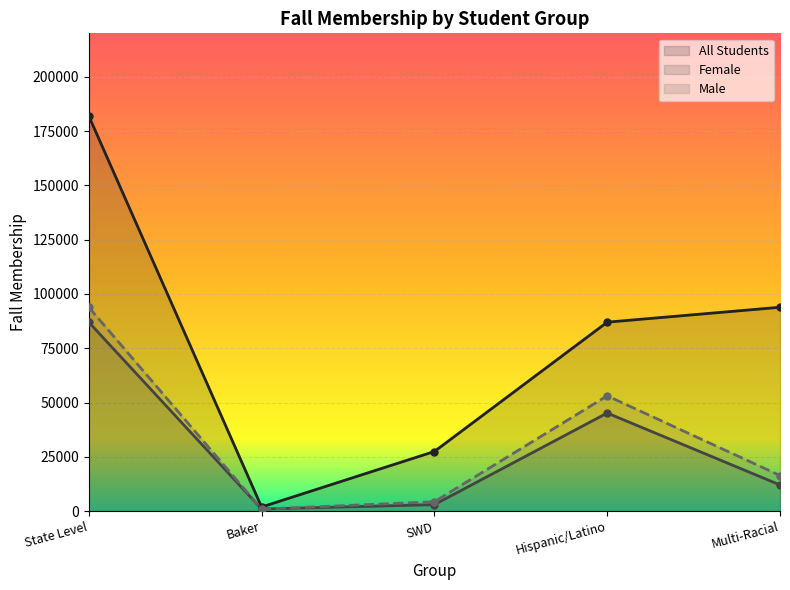

What are all the series names shown in the legend?

All Students, Female, Male